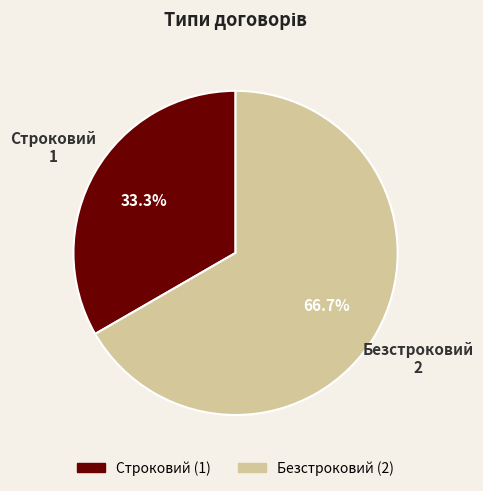

Count the number of slices in the pie.

2